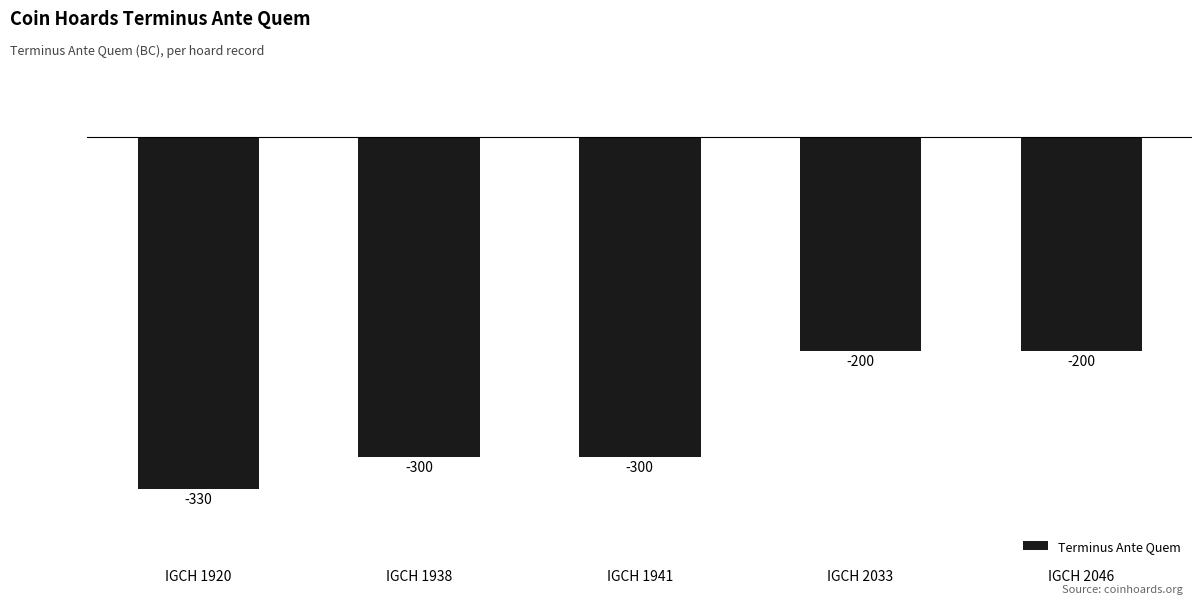

How many values are between -300 and -200?

4